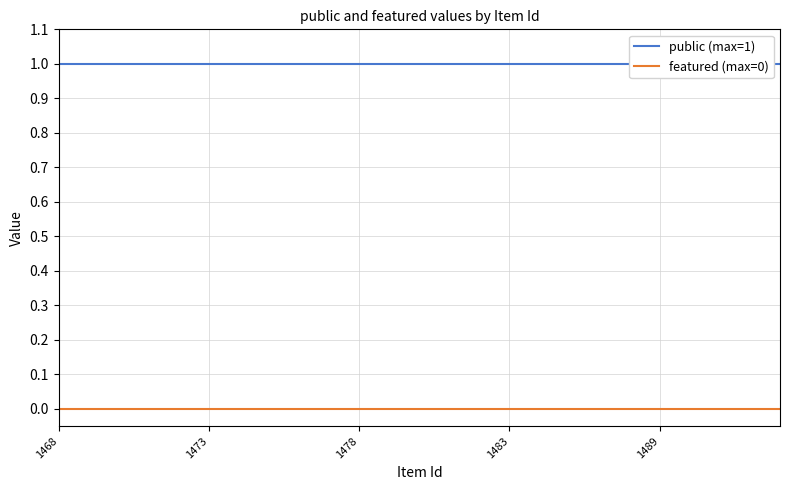

What value does the public (max=1) series have at 1468?

1